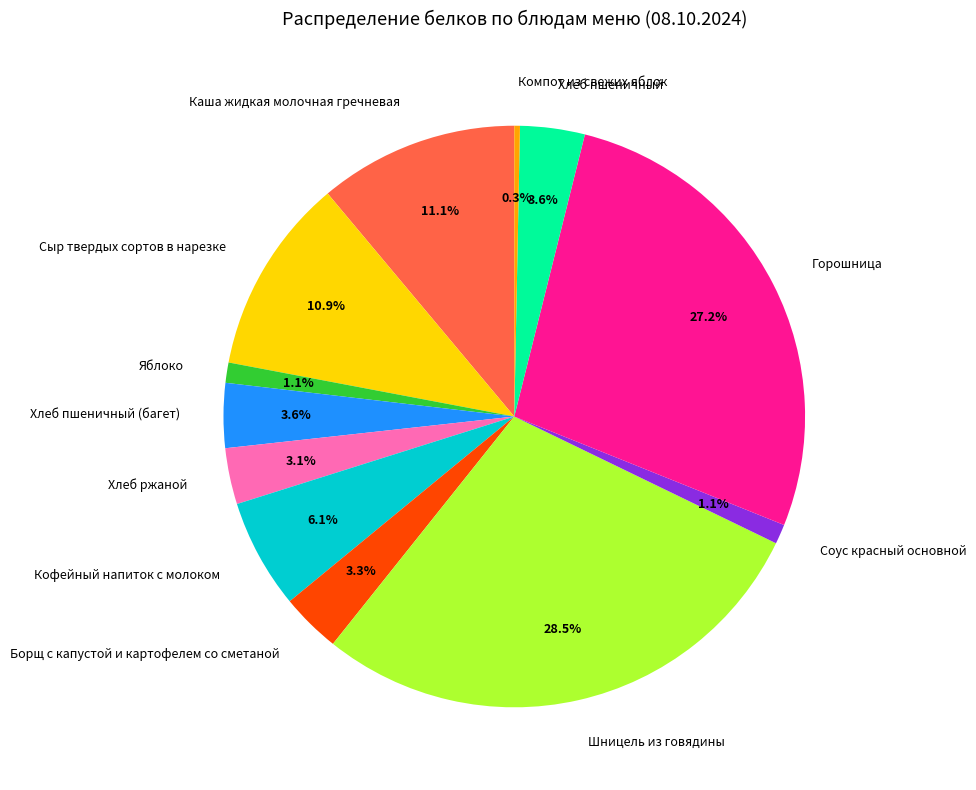

How many slices are in this pie chart?

12